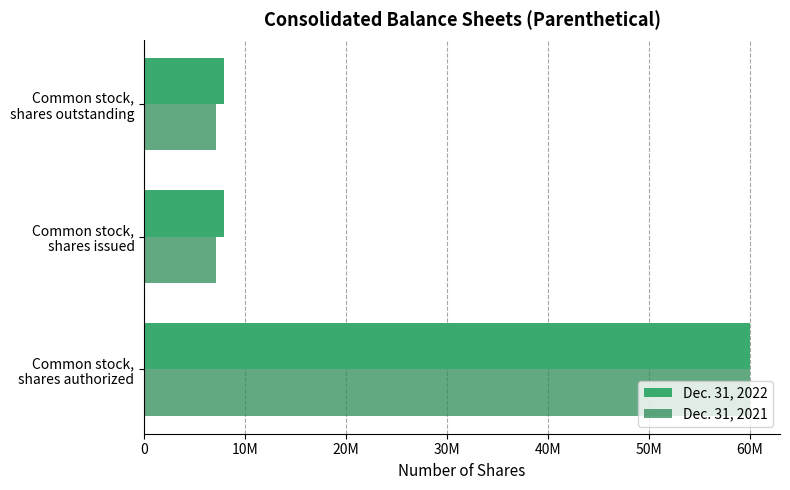

Which series has the largest total across all categories?

Dec. 31, 2022